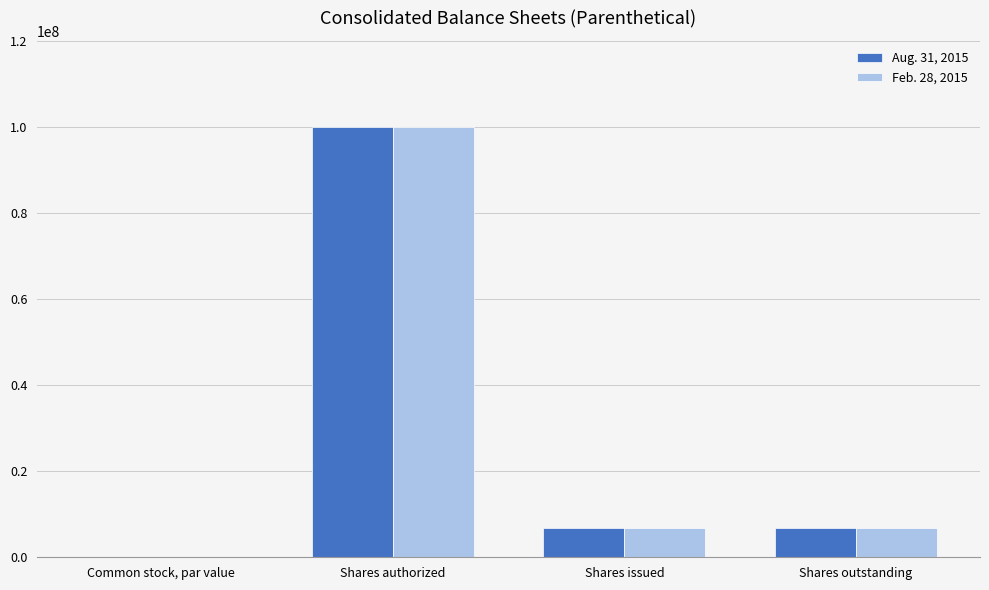

Which label corresponds to the largest value in the chart?

Shares authorized